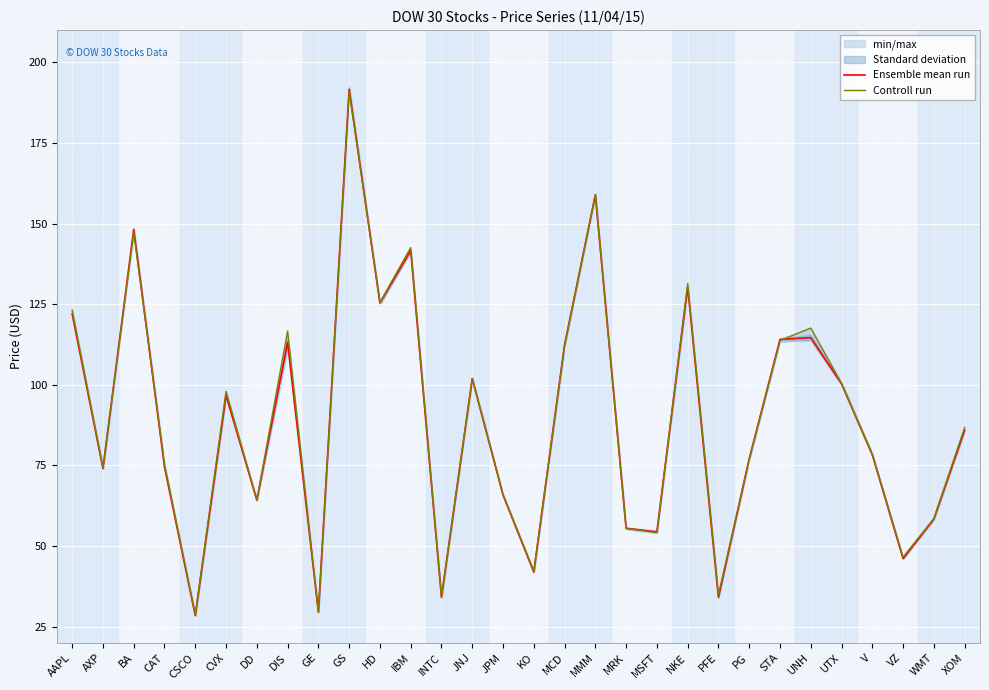

What is the value of the Ensemble mean run point at the 18th from the left?

158.9